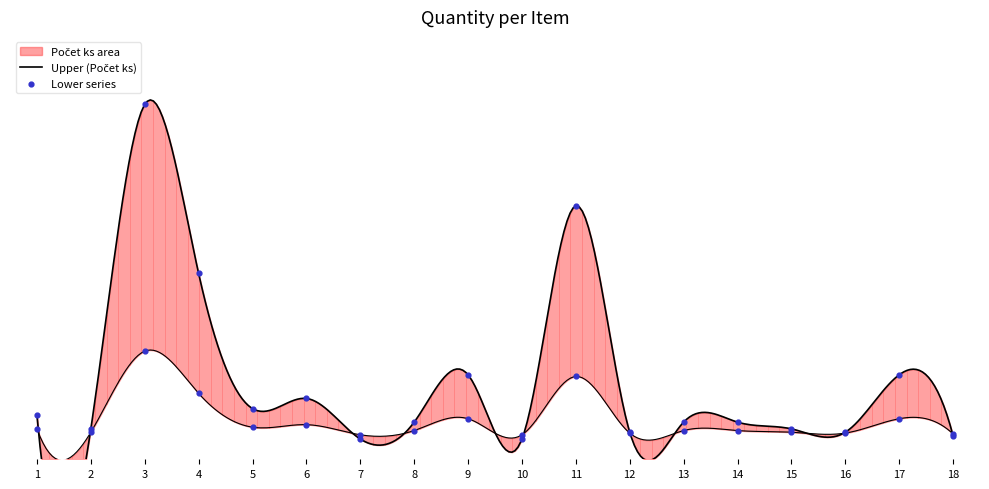

What is the change in value from 8 to 11?

+0.6